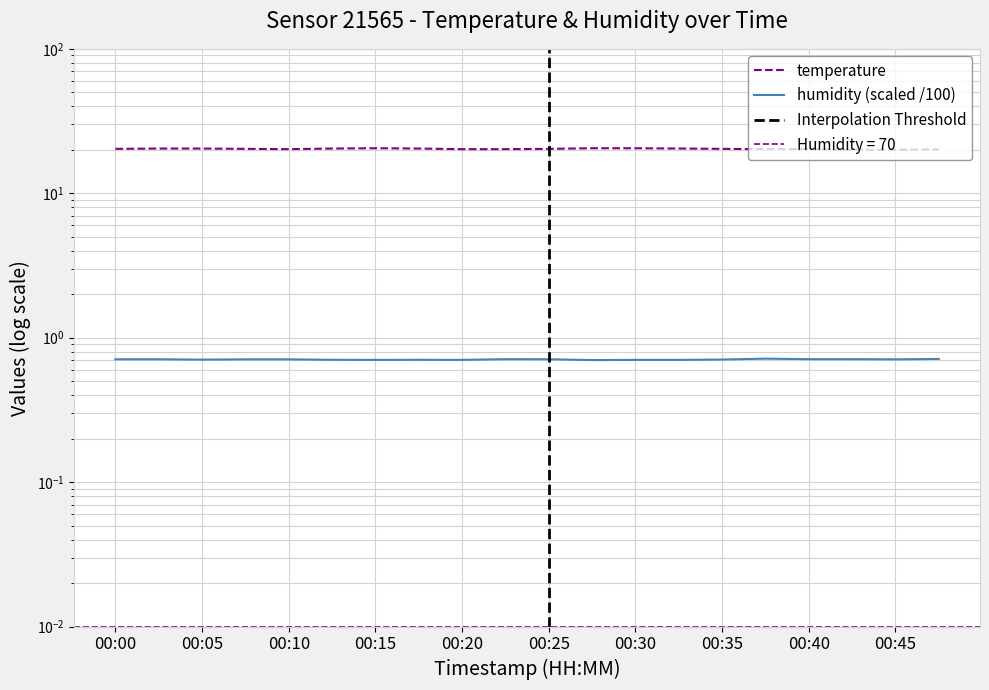

Reading left to right, what are all the values shown in this chart?

temperature: 20.3	20.4	20.4	20.3	20.2	20.4	20.5	20.4	20.2	20.2	20.3	20.5	20.5	20.4	20.3	20.2	20.2	20.0	20.0	20.1
humidity: 0.7	0.7	0.7	0.7	0.7	0.7	0.7	0.7	0.7	0.7	0.7	0.7	0.7	0.7	0.7	0.7	0.7	0.7	0.7	0.7